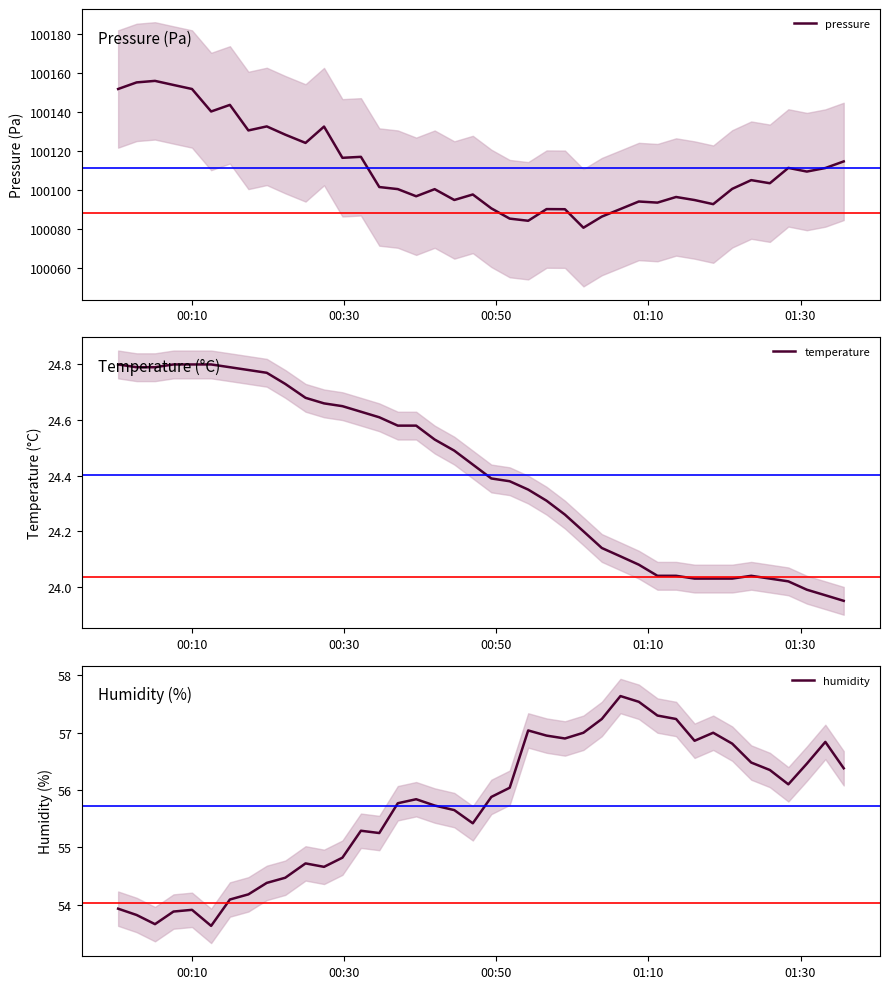

What are all the series names shown in the legend?

pressure, temperature, humidity